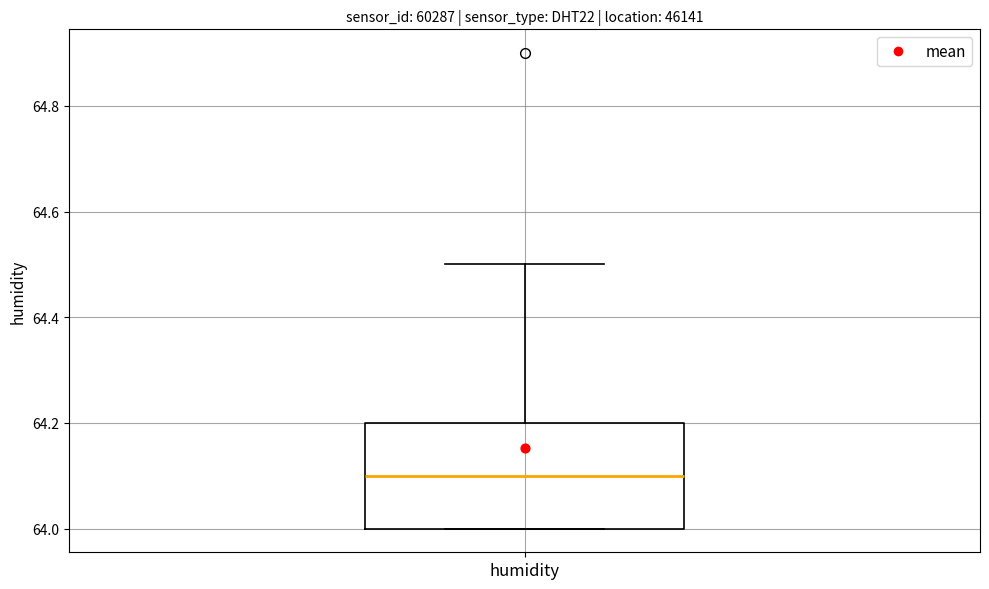

Read this box plot against the y-axis: the position of the median line, the range covered by the box, and the ends of both whiskers. The values are not printed on the chart, so give them approximately, as read against the axis.

median 64.1, box 64.0 to 64.2, whiskers 64.0 to 64.5